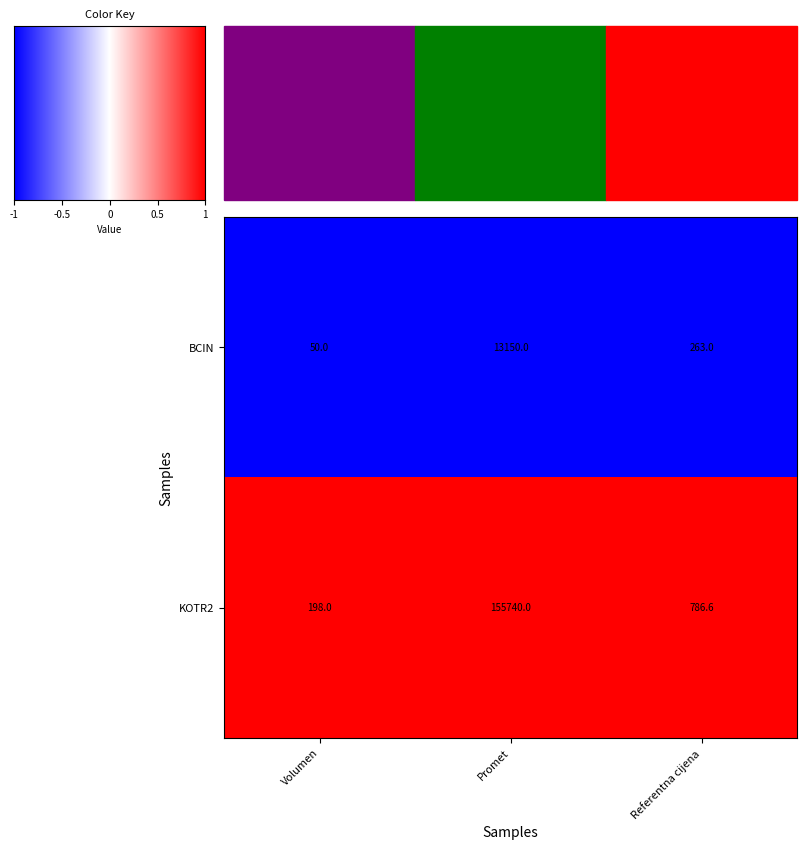

Reading left to right, transcribe all the data shown in this chart.

BCIN: Volumen=50.0	Promet=13150.0	Referentna cijena=263.0
KOTR2: Volumen=198.0	Promet=155740.0	Referentna cijena=786.6